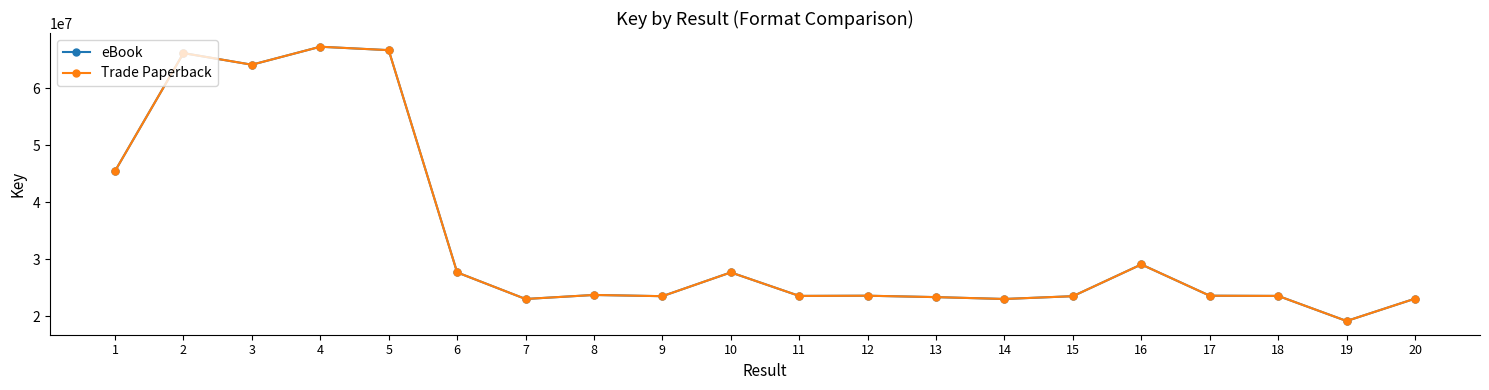

Rank the series by their maximum value, from highest to lowest.

eBook, Trade Paperback